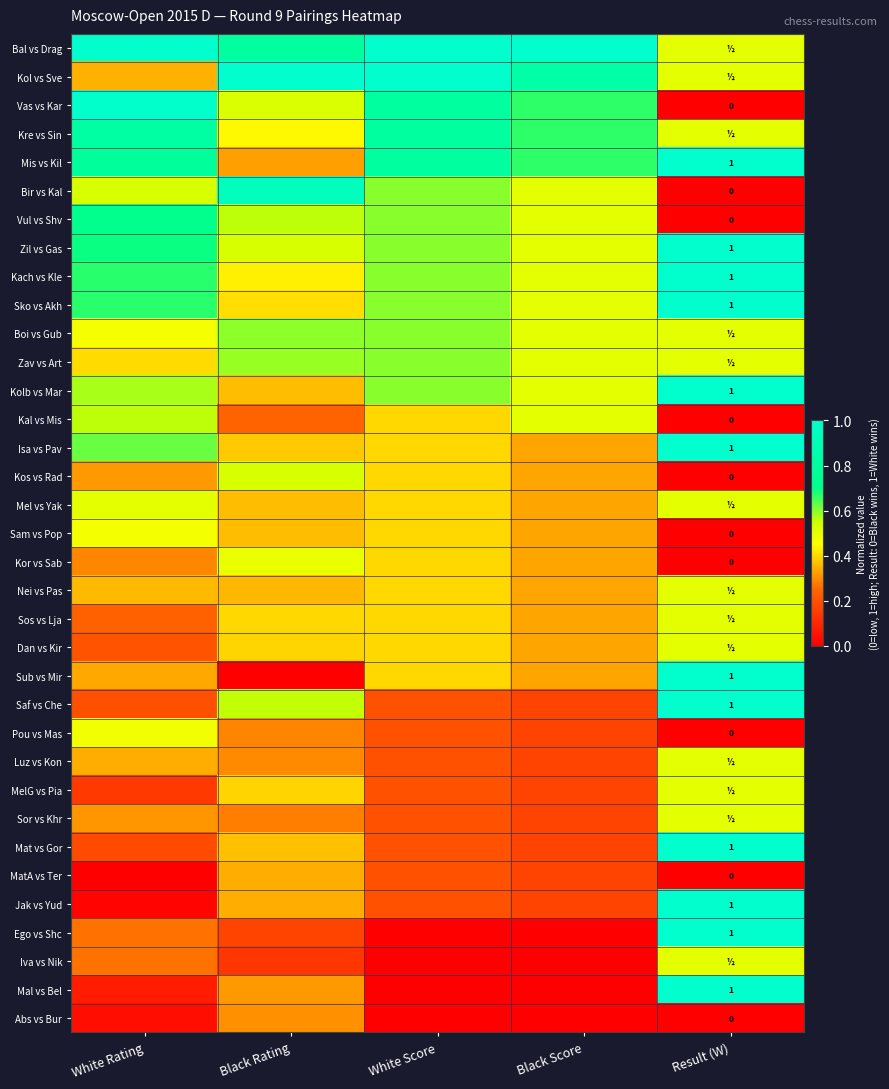

Rank the series at Result (W) from lowest to highest value.

Vas vs Kar, Bir vs Kal, Vul vs Shv, Kal vs Mis, Kos vs Rad, Sam vs Pop, Kor vs Sab, Pou vs Mas, MatA vs Ter, Abs vs Bur, Bal vs Drag, Kol vs Sve, Kre vs Sin, Boi vs Gub, Zav vs Art, Mel vs Yak, Nei vs Pas, Sos vs Lja, Dan vs Kir, Luz vs Kon, MelG vs Pia, Sor vs Khr, Iva vs Nik, Mis vs Kil, Zil vs Gas, Kach vs Kle, Sko vs Akh, Kolb vs Mar, Isa vs Pav, Sub vs Mir, Saf vs Che, Mat vs Gor, Jak vs Yud, Ego vs Shc, Mal vs Bel